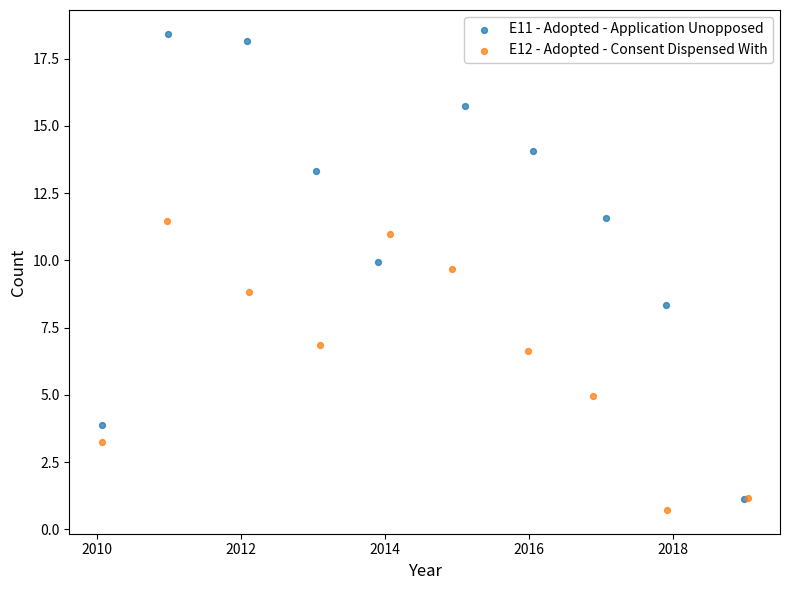

Which series contains the highest Y value?

E11 - Adopted - Application Unopposed